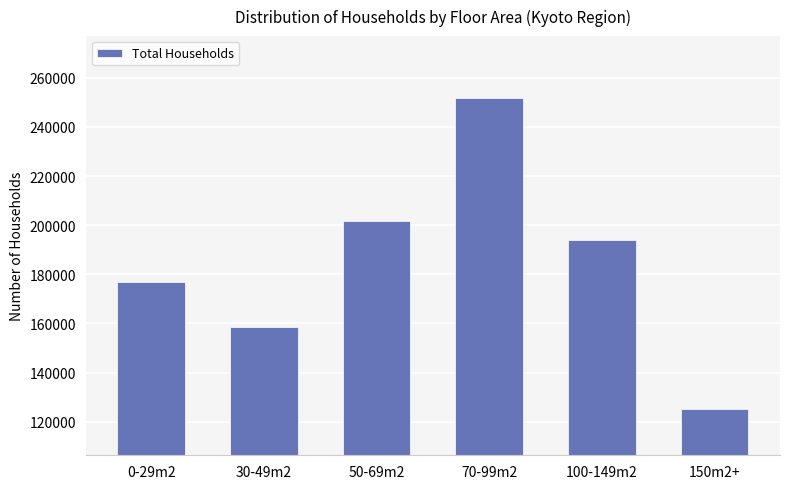

List the labels in order of value, largest first.

70-99m2, 50-69m2, 100-149m2, 0-29m2, 30-49m2, 150m2+